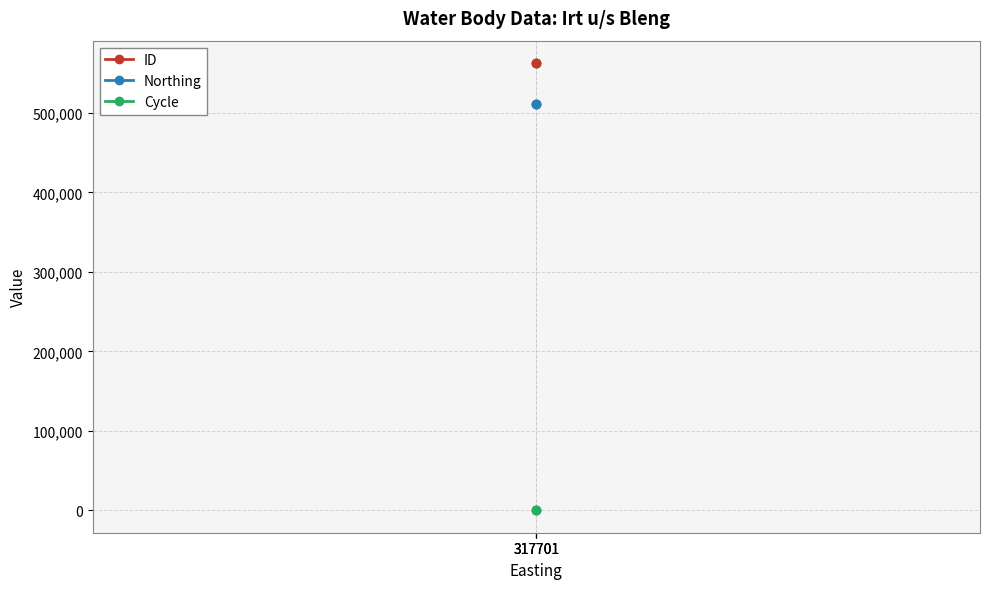

Which series has the largest range (max minus min)?

ID